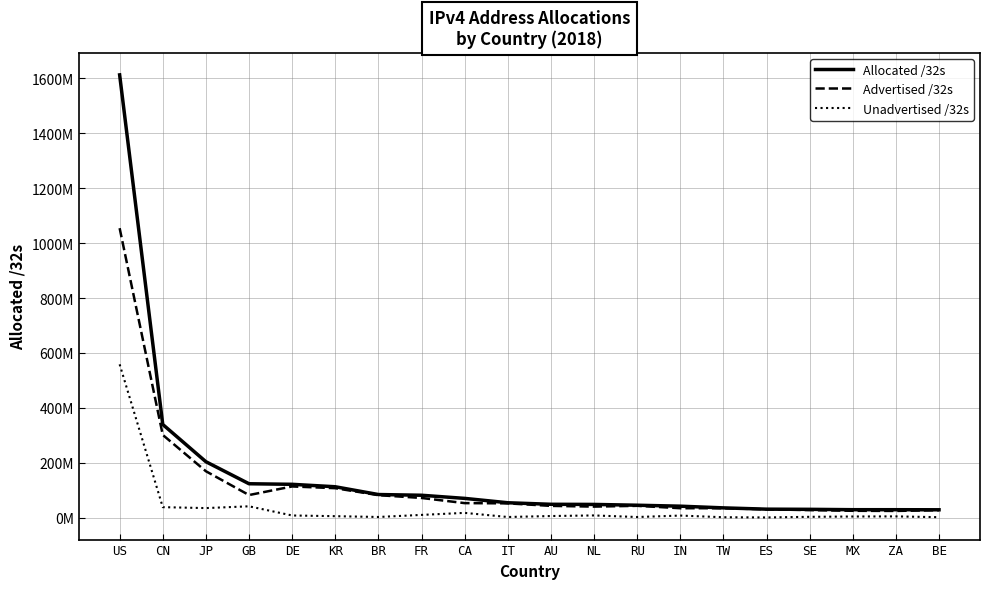

Reading left to right, what are all the values shown in this chart?

Allocated /32s: 1613129216	339378176	203720192	123396376	121341312	112435456	84118528	81492528	70089216	54182464	48552448	48061416	45171456	41679104	35523072	30801472	30196072	28865280	28827392	28556928
Advertised /32s: 1054594816	301285634	168996992	82196992	113550592	107205088	81805056	71620352	52818176	51952384	42773556	40127008	42972928	34247680	34151424	30211072	27316480	24853344	24374016	26994944
Unadvertised /32s: 558534400	38092542	34723200	41199384	7790720	5230368	2313472	9872176	17271040	2230080	5778892	7934408	2198528	7431424	1371648	590400	2879592	4011936	4453376	1561984